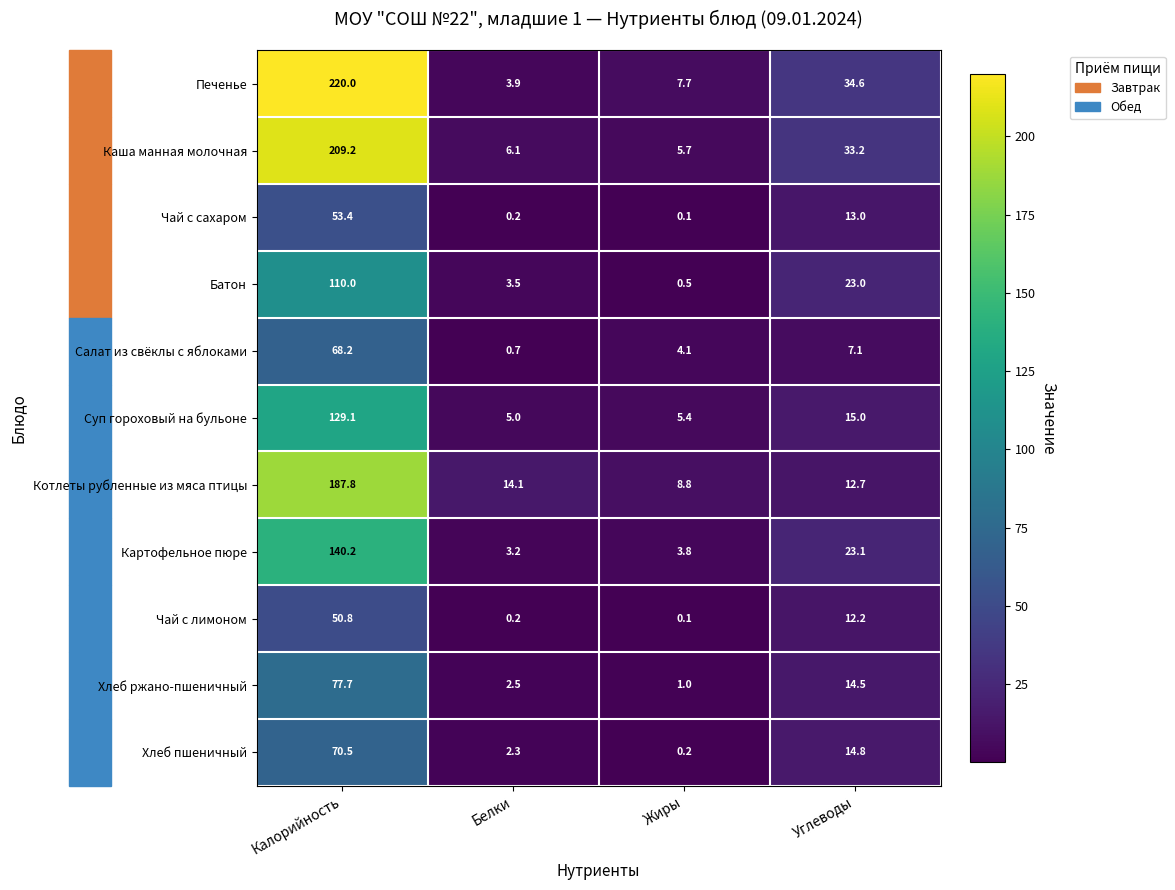

Between Калорийность and Углеводы, which series saw the biggest shift?

Печенье